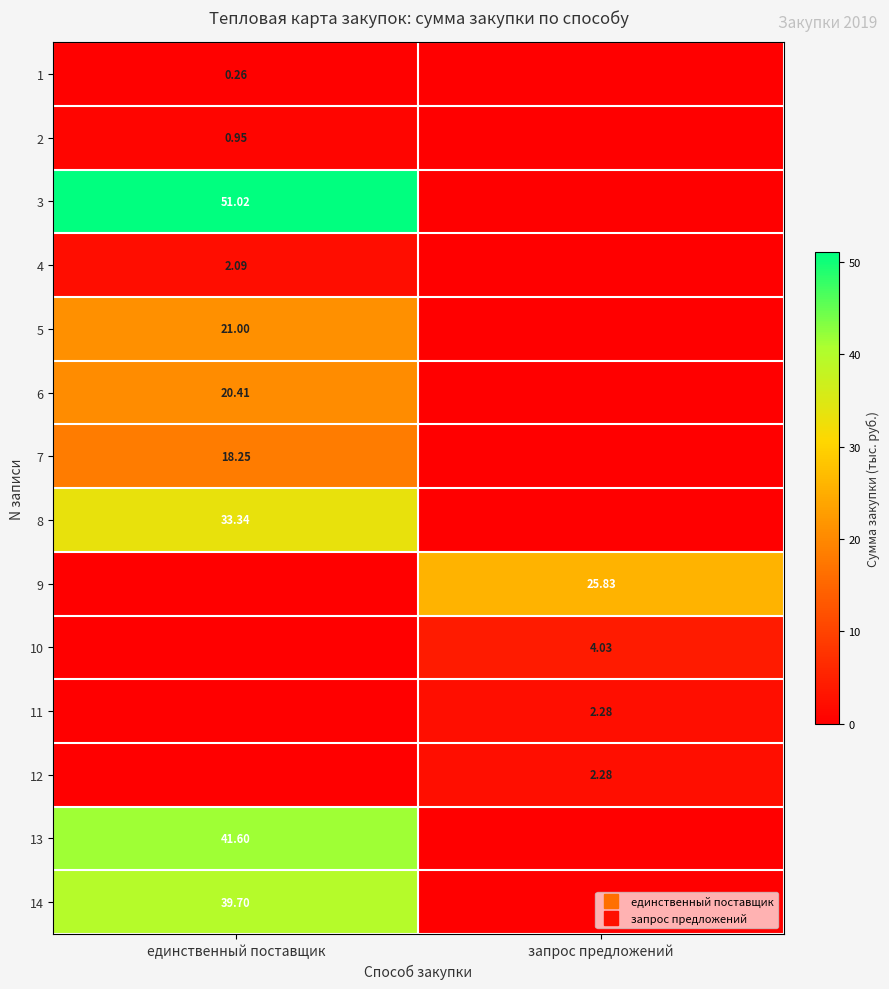

Count the 1 values in the range 0 to 1.

2